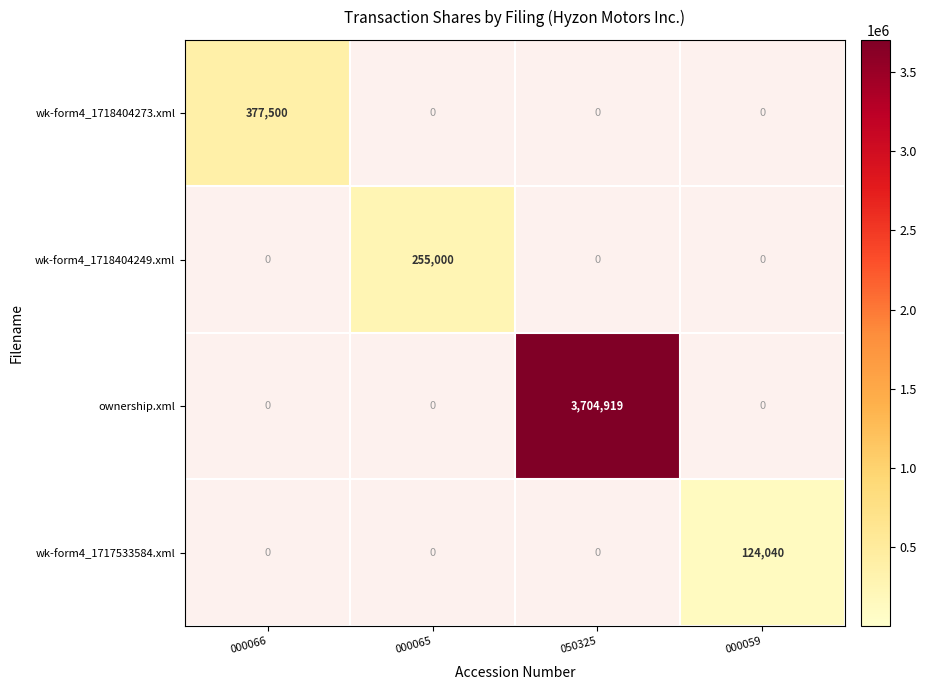

Which series has the largest range (max minus min)?

ownership.xml